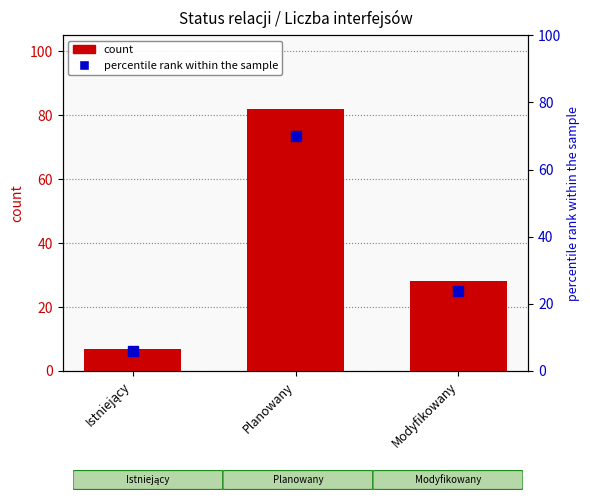

What is the difference between the second highest and minimum values?

21